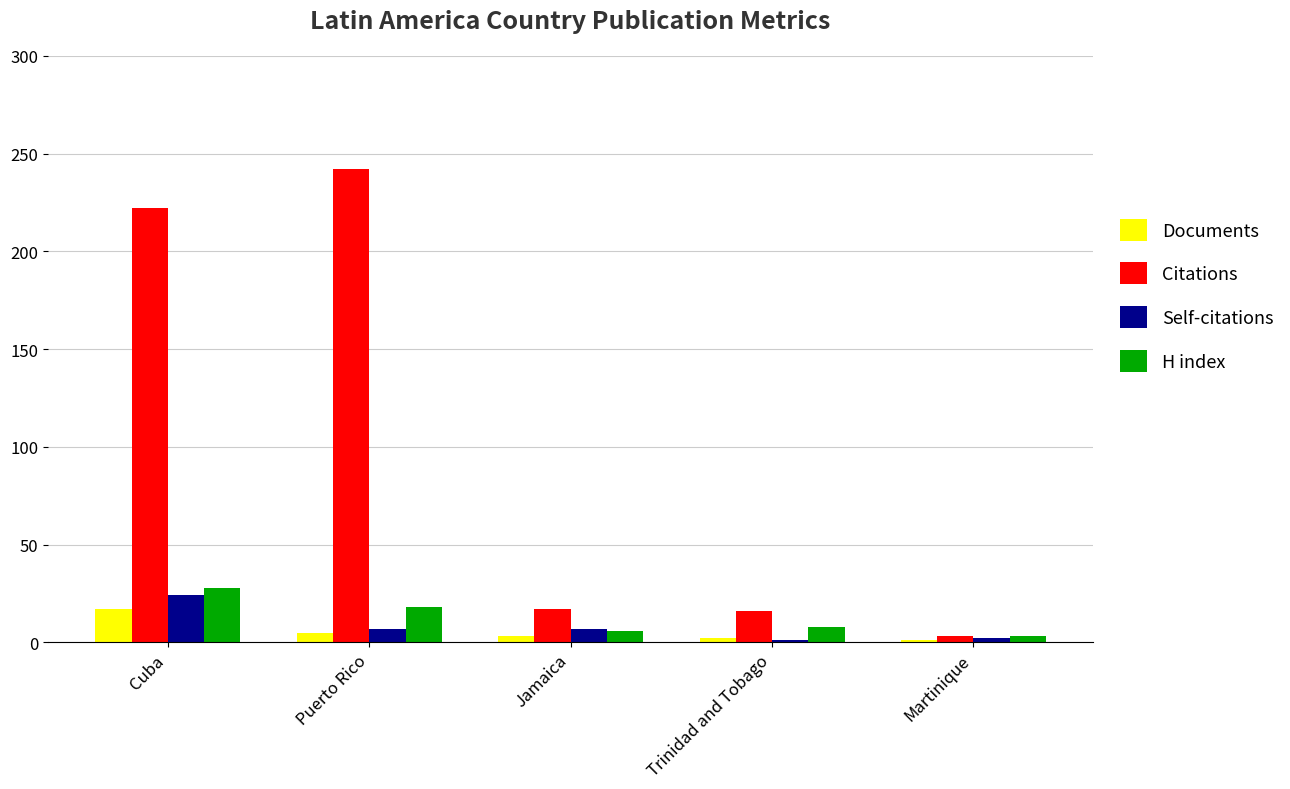

The Self-citations series shows 7 at Jamaica. True or false?

True